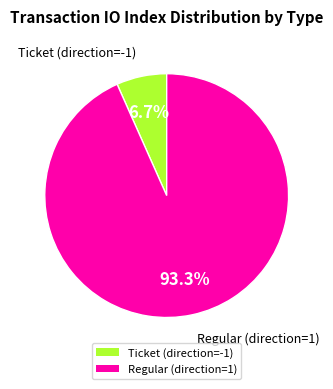

To the nearest percent, what is the combined percentage of Ticket (direction=-1) and Regular (direction=1)?

100%